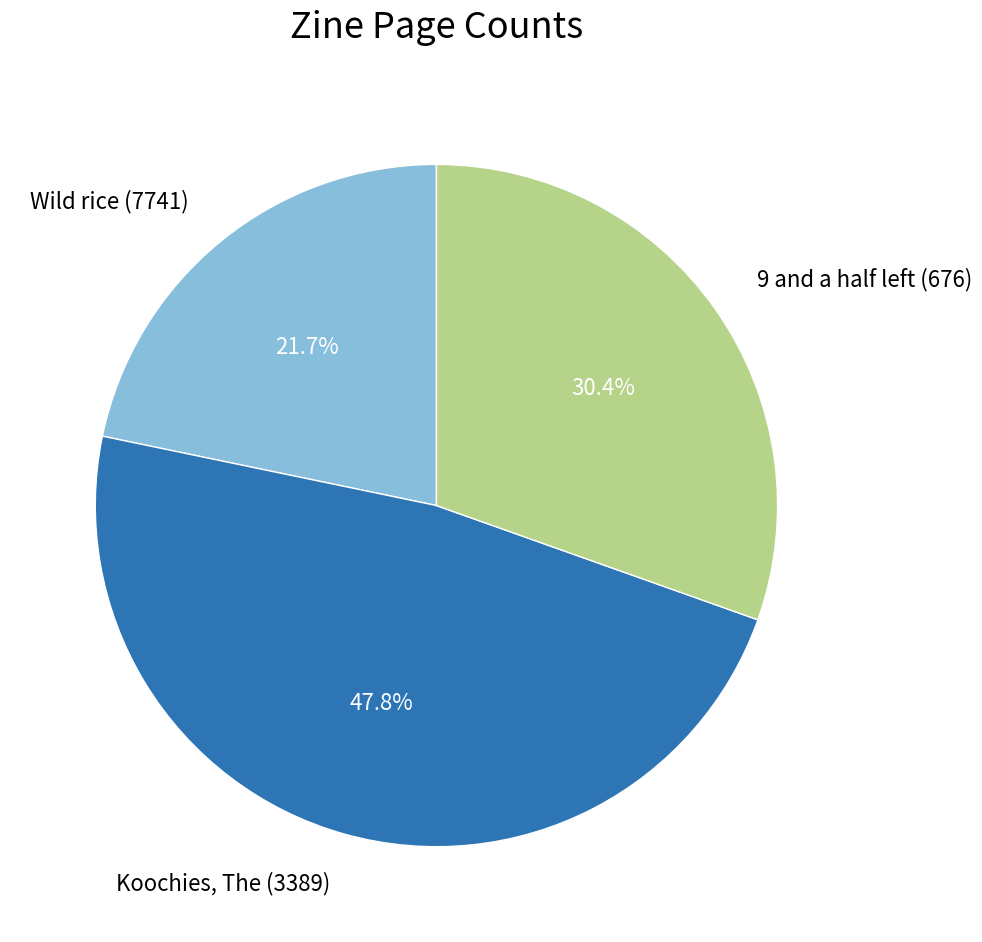

Which slice is the largest?

Koochies, The (3389)